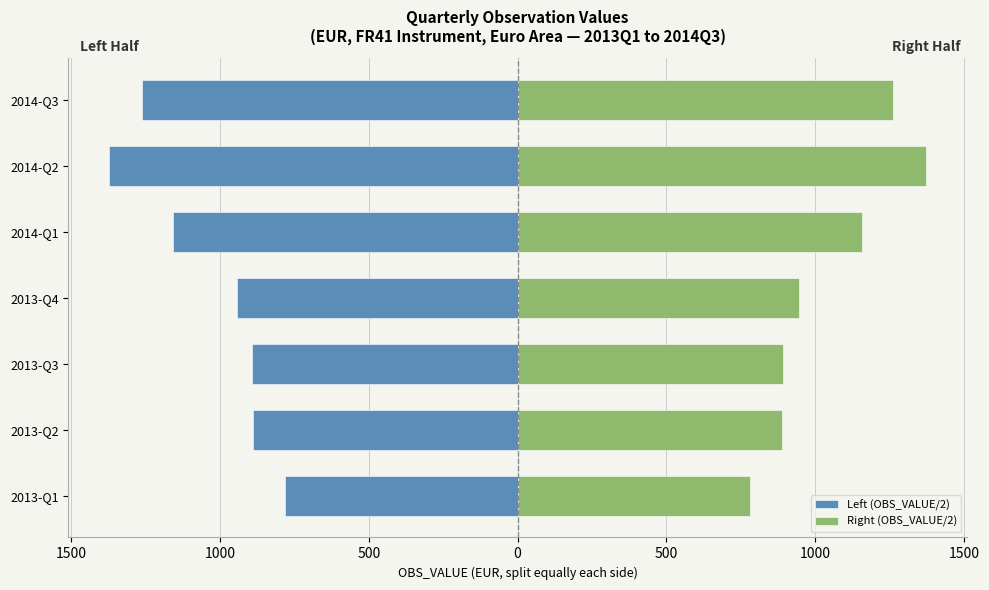

Which series has the widest spread of values?

Left (OBS_VALUE/2)